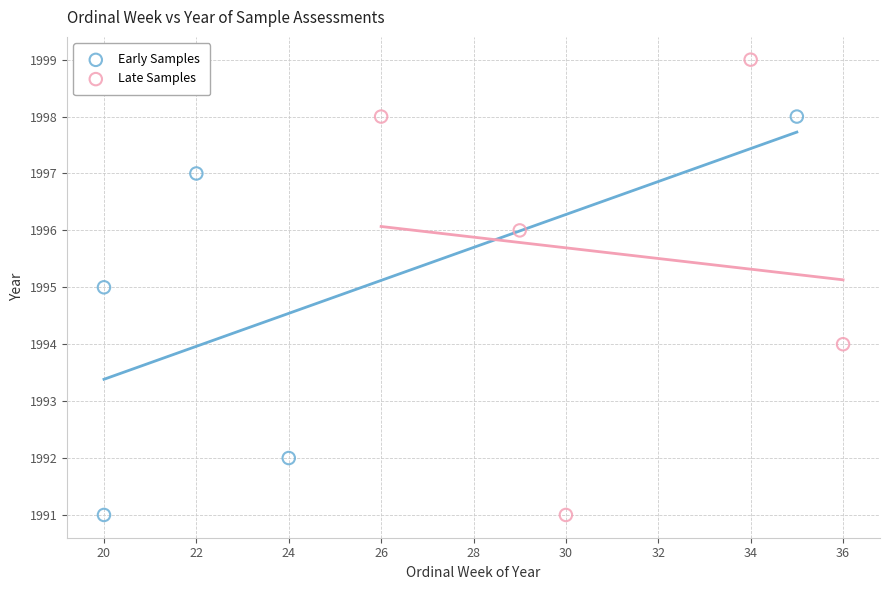

Which series has the widest spread of Y values?

Late Samples